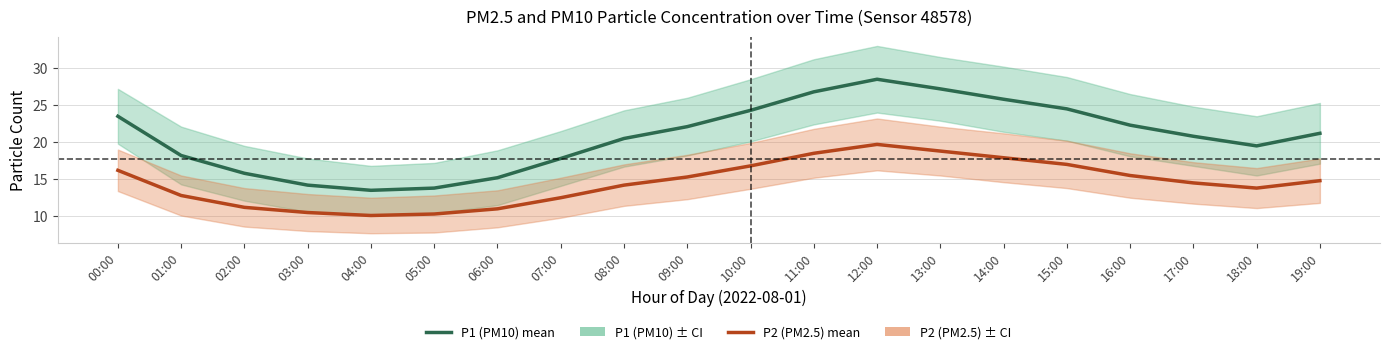

Rank the series at 09:00 from highest to lowest value.

P1 (PM10), P2 (PM2.5)